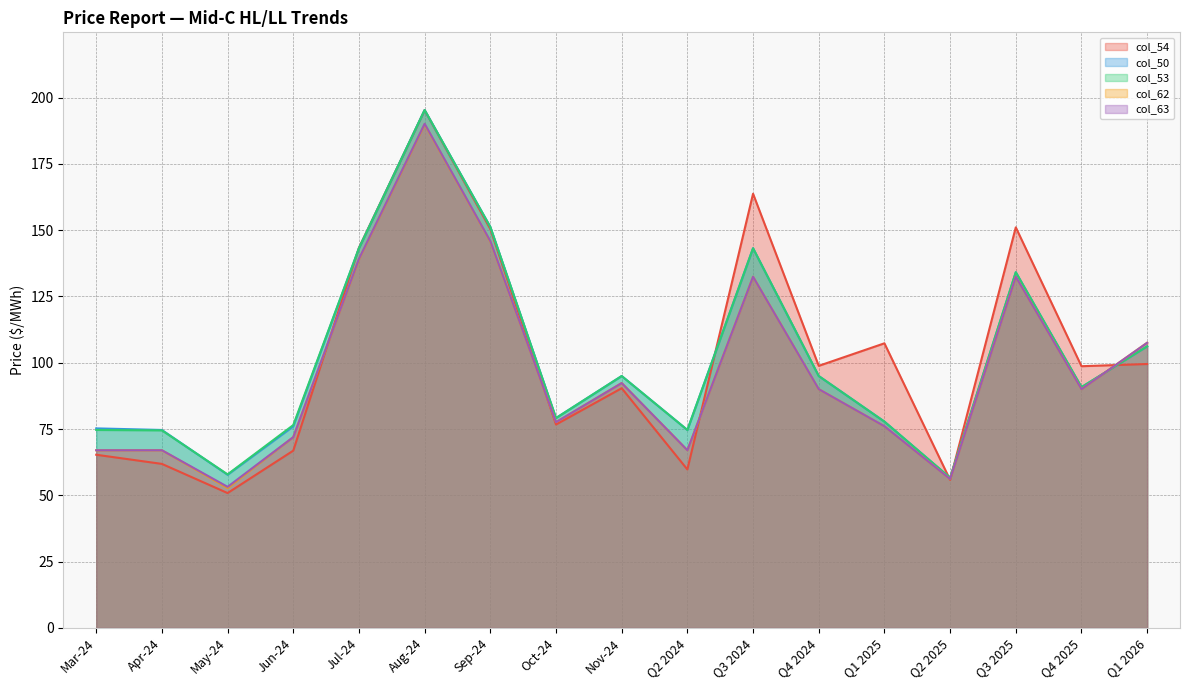

Which series changed the most between Sep-24 and Nov-24?

col_54